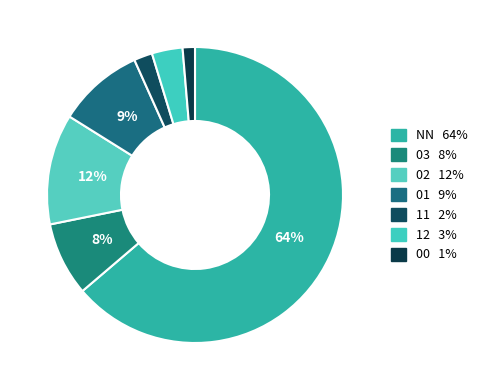

Rank the categories by value from lowest to highest.

00, 11, 12, 03, 01, 02, NN